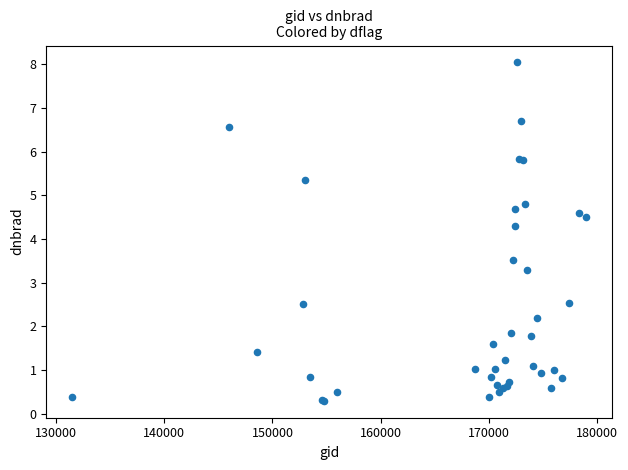

What Y value in the scatter plot is closest to 4?

4.3